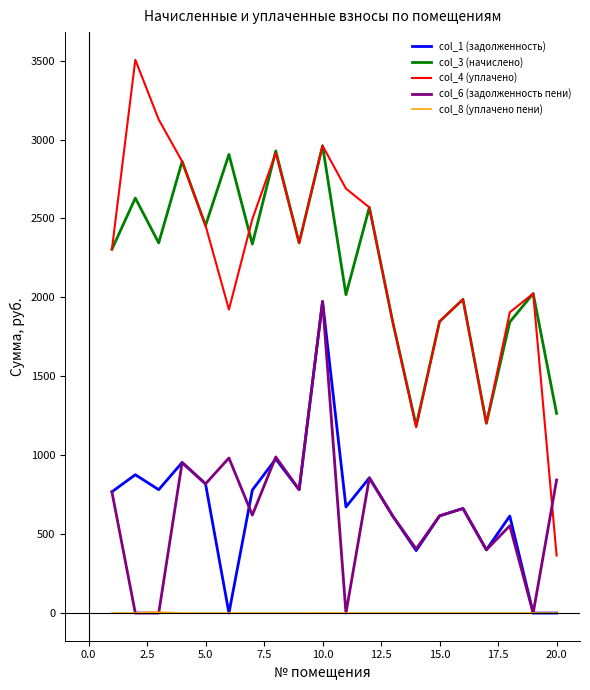

Which series has the widest spread of values?

col_4 (уплачено)